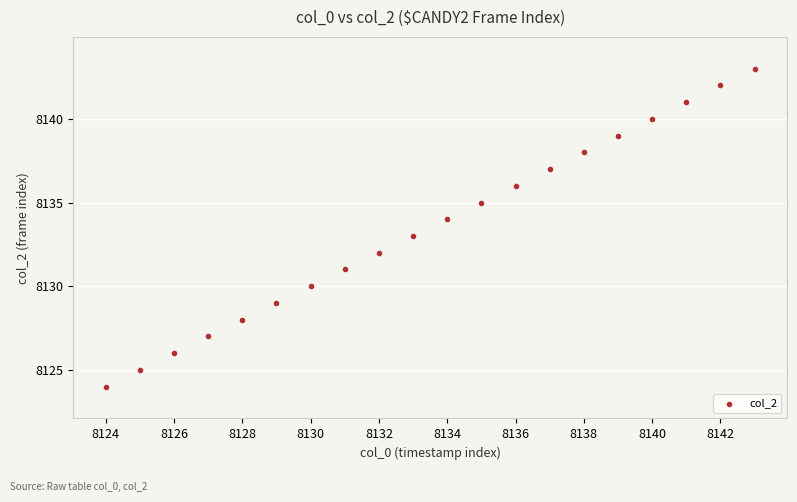

What is the range of Y values (max minus min)?

19